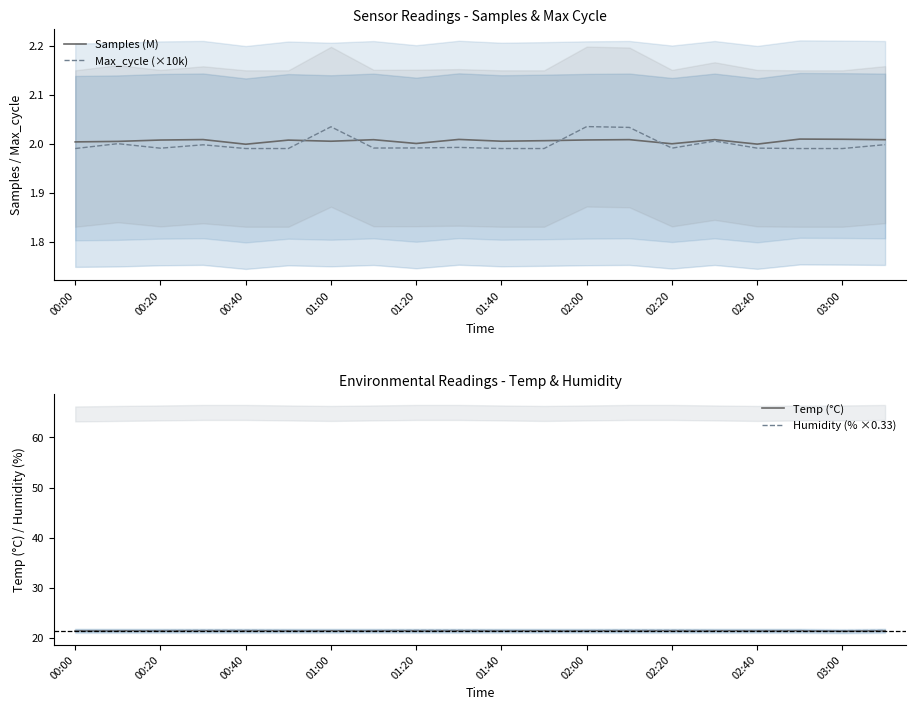

True or false: Samples (M) has a value of 2.0 at 13.

True